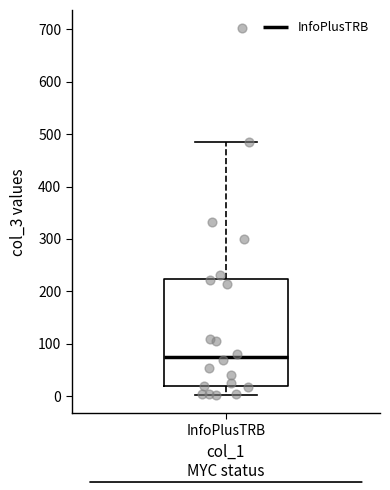

Transcribe this box plot: give where the median line is, the range the box spans, and where the two whiskers end, as read against the y-axis. The values are not printed on the chart, so give them approximately, as read against the axis.

median 70, box 20 to 220, whiskers 0 to 490